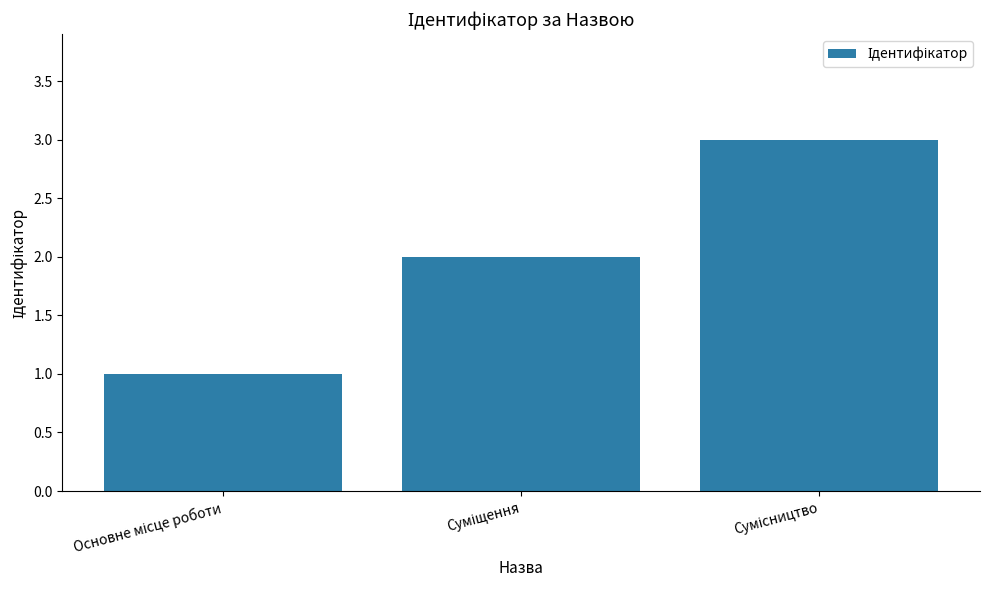

What is the value of the 1st bar from the left?

1